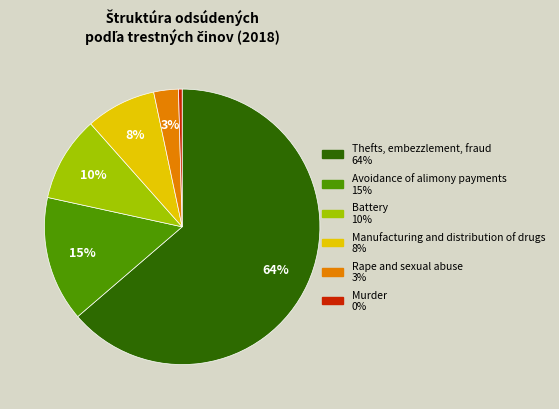

Do Manufacturing and distribution of drugs and Rape and sexual abuse together represent more than half of the pie?

No